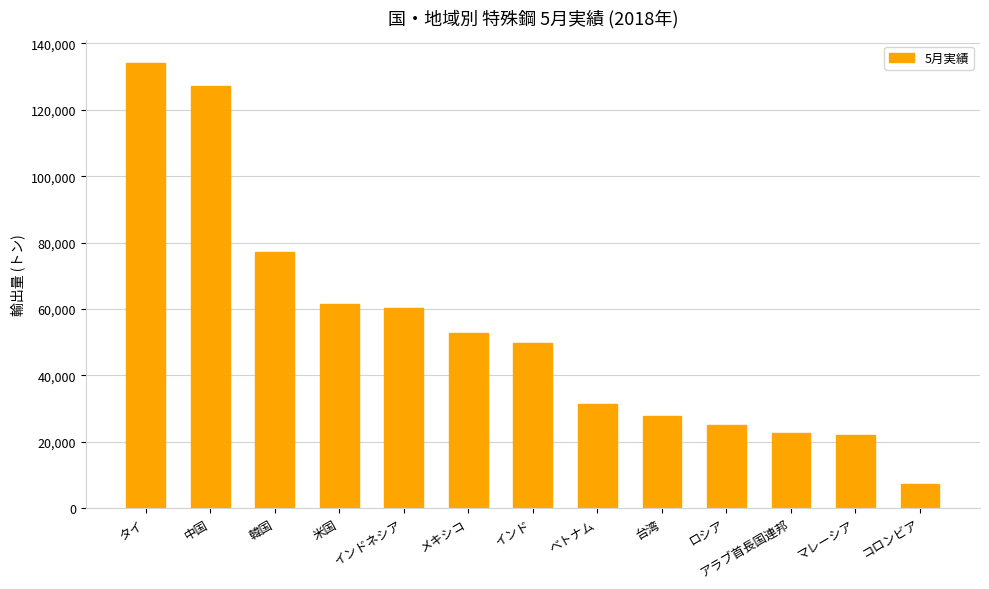

Where does the data first go above 49791?

タイ